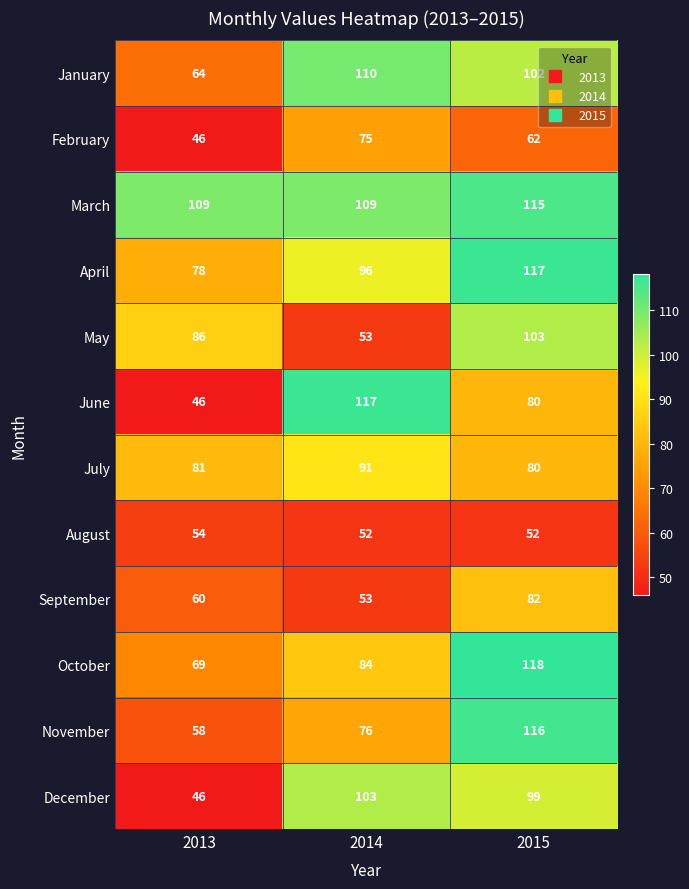

True or false: December has a value of 46 at 2013.

True